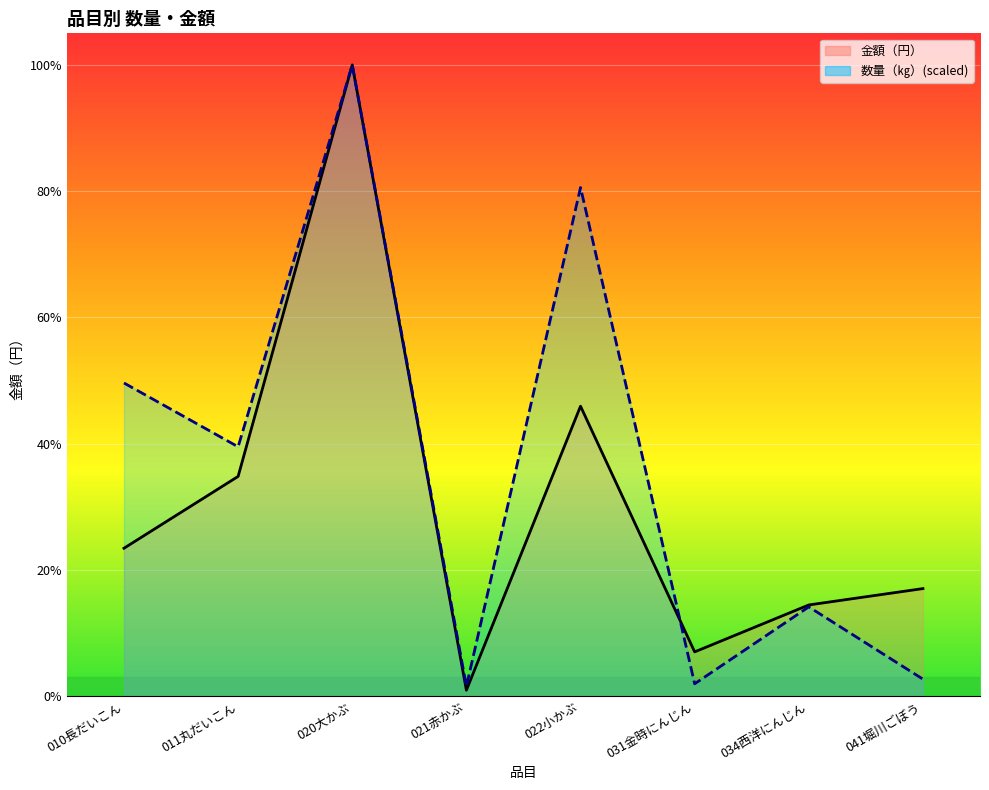

Where is the first local minimum for 数量（㎏）(scaled)?

011丸だいこん